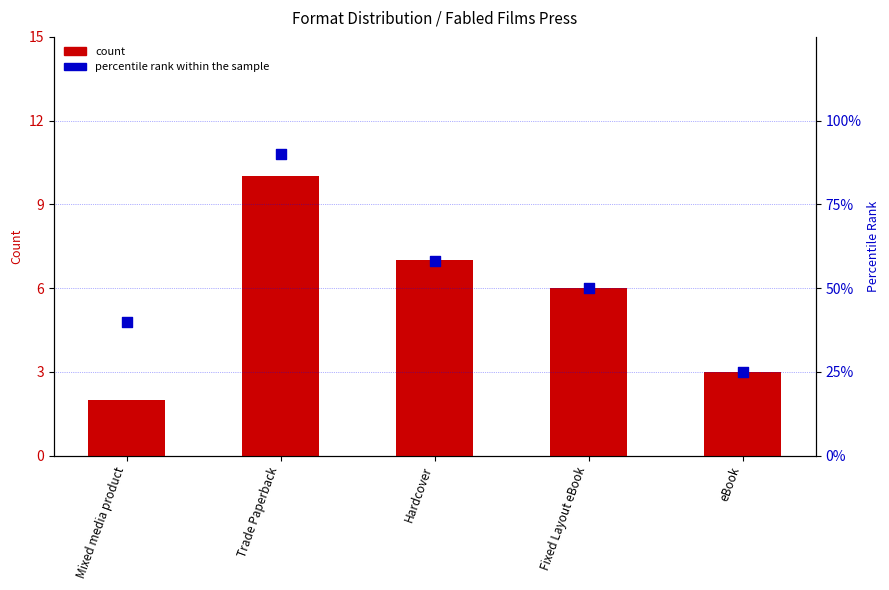

Which series has the widest spread of Y values?

percentile rank within the sample